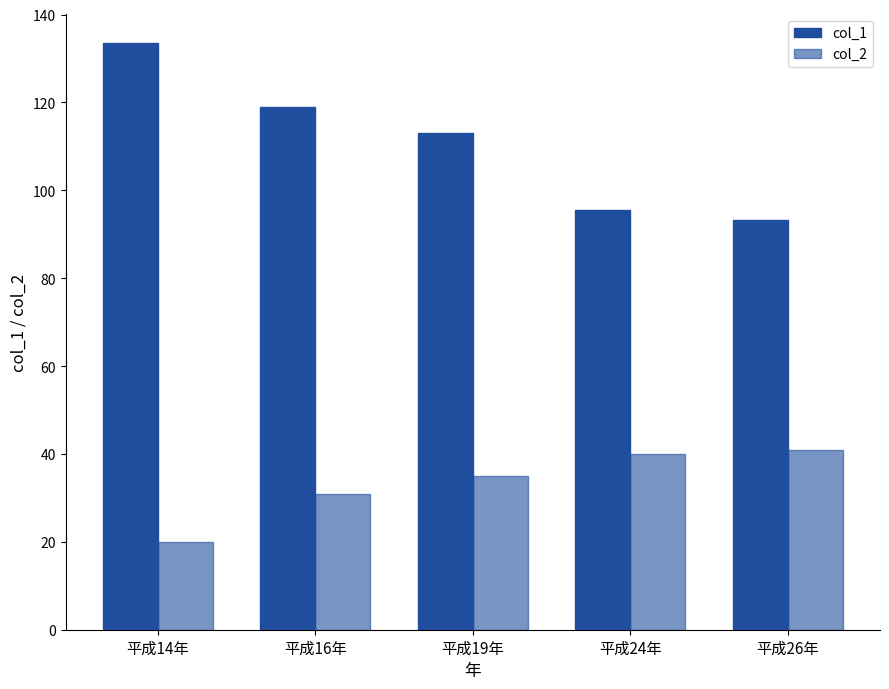

Are the bars horizontal?

No